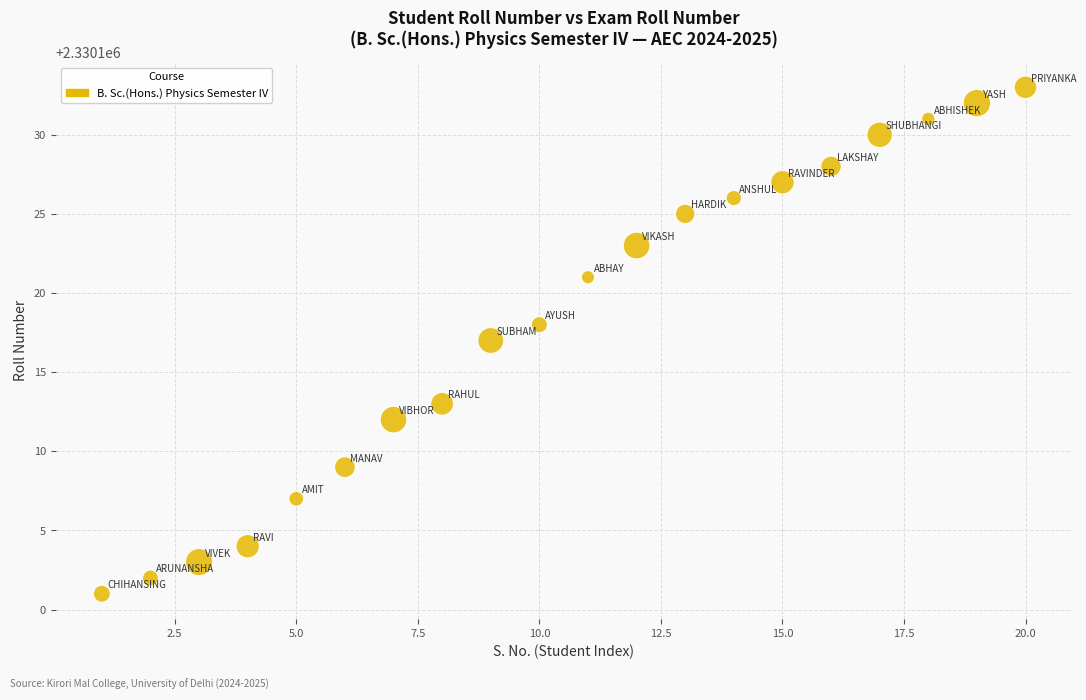

What is the range of Y values (max minus min)?

32